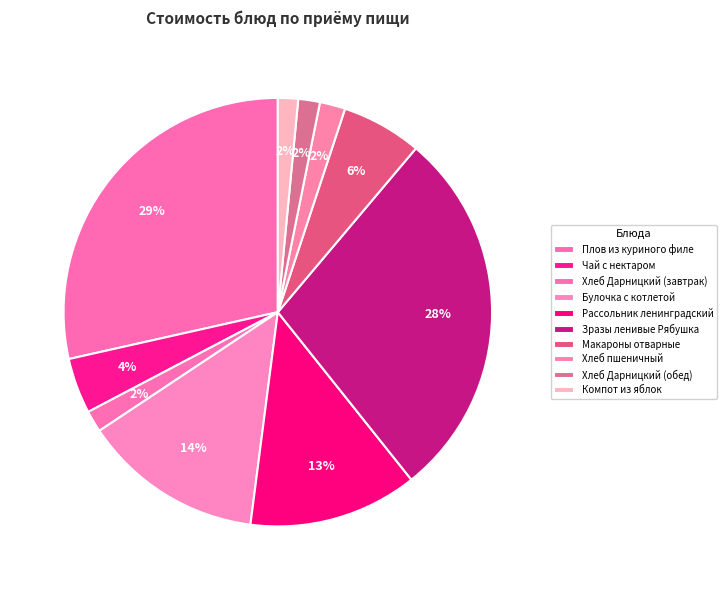

To the nearest percent, what is the average slice percentage?

10%